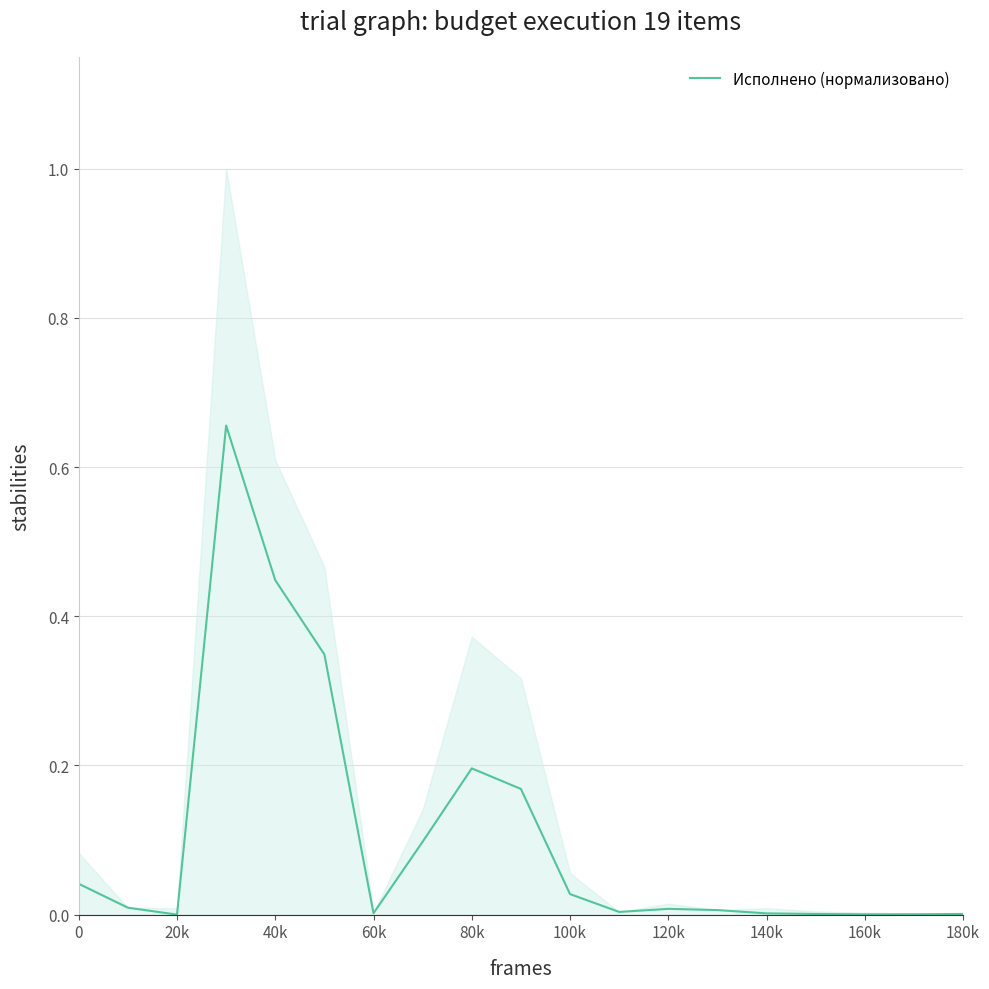

What is the maximum value shown in the chart?

0.7